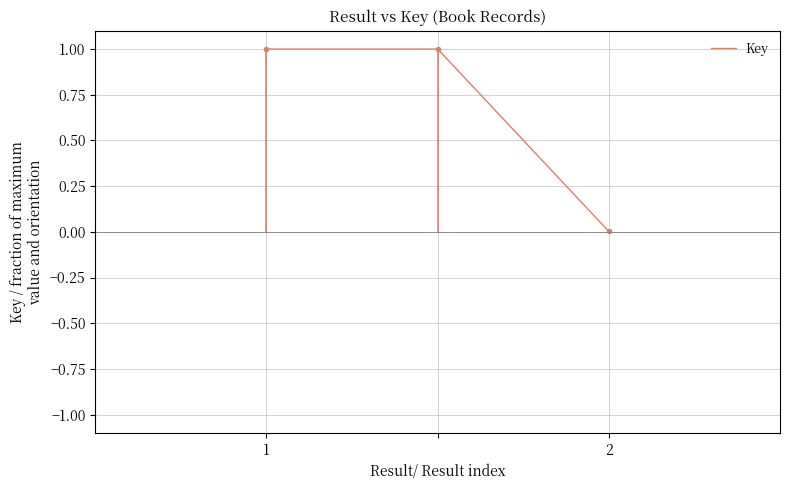

What is the difference between the second highest and minimum values?

1.0